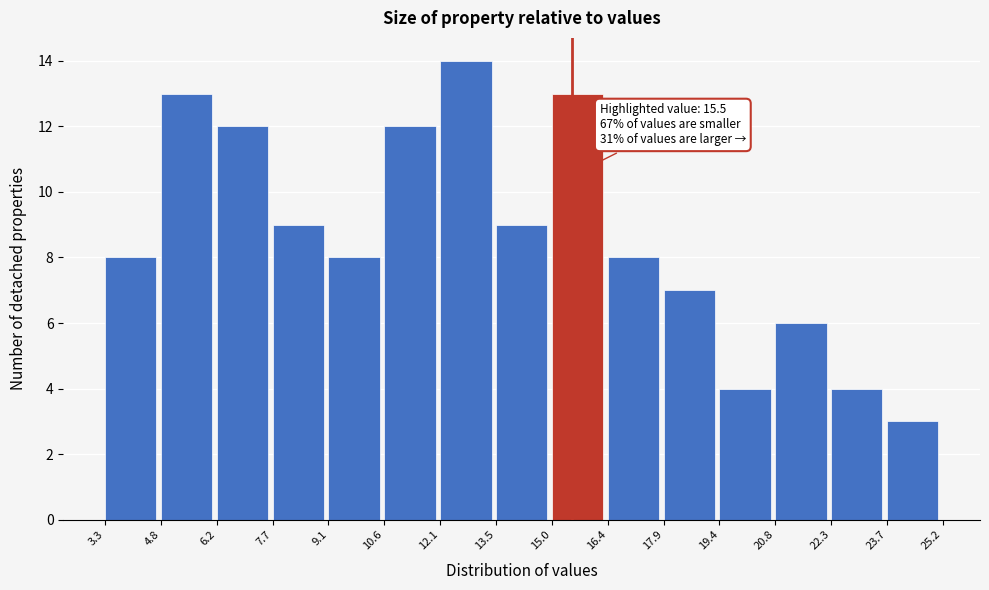

Which range on the x-axis has the tallest bar?

12.1 to 13.5